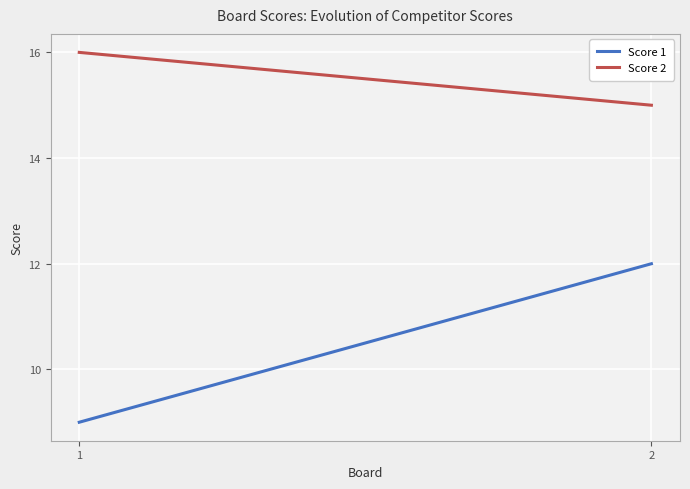

The Score 1 series shows 9 at 1. True or false?

True